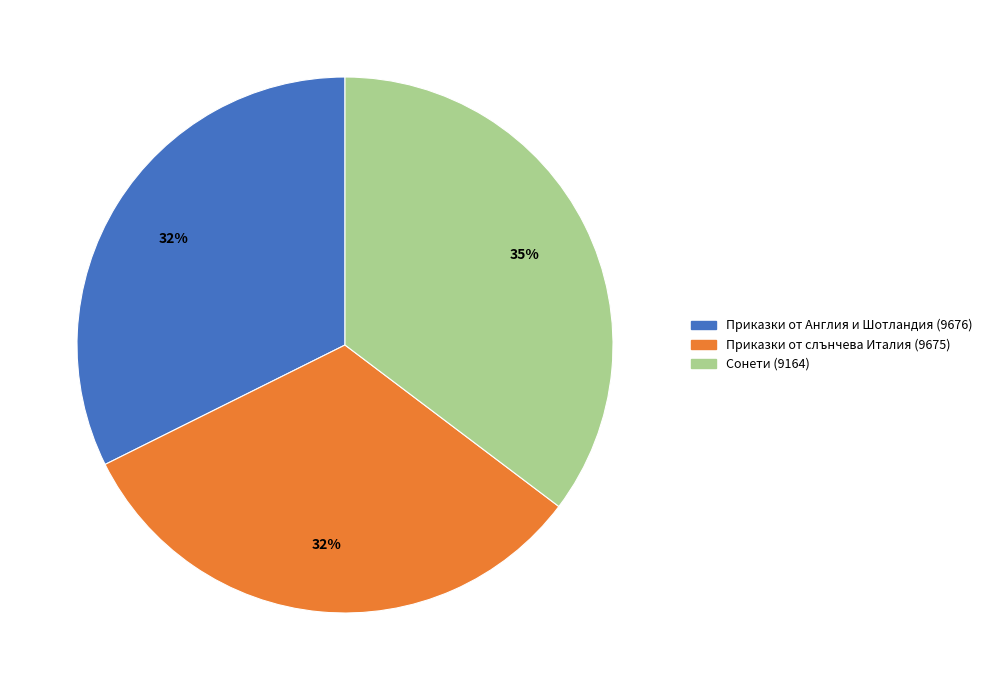

Is there any slice that represents more than half of the pie?

No